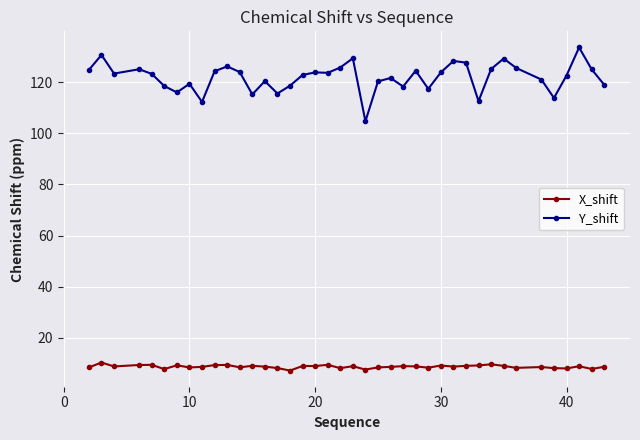

What is the average value of the X_shift series?

8.7